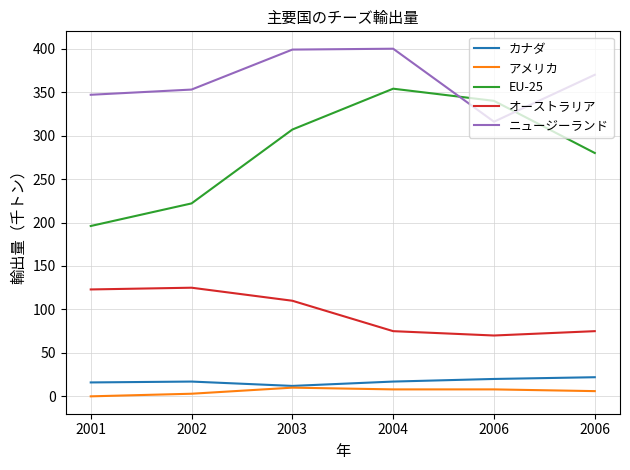

What are all the series names shown in the legend?

カナダ, アメリカ, EU-25, オーストラリア, ニュージーランド